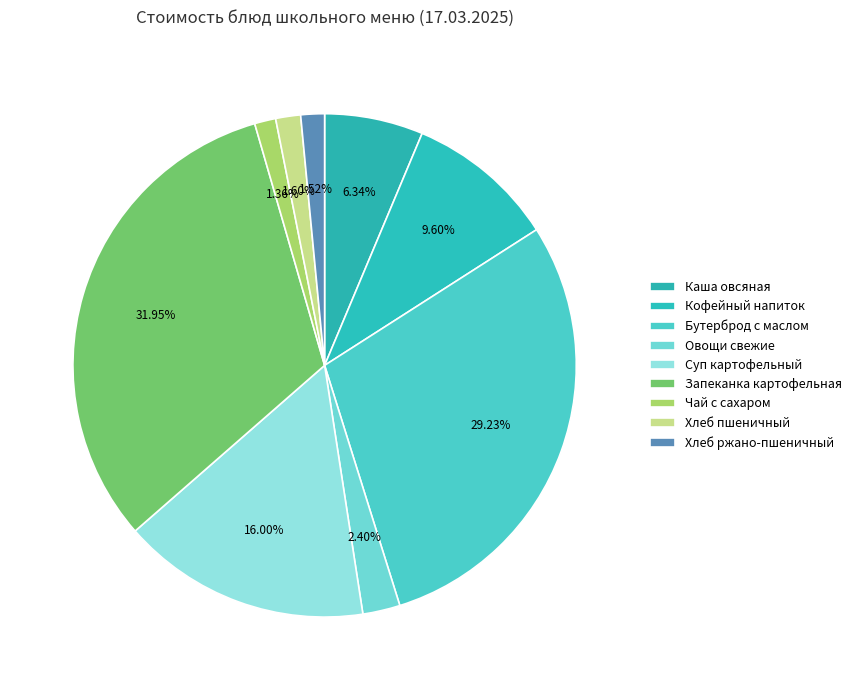

Which category has the biggest portion of the pie?

Запеканка картофельная